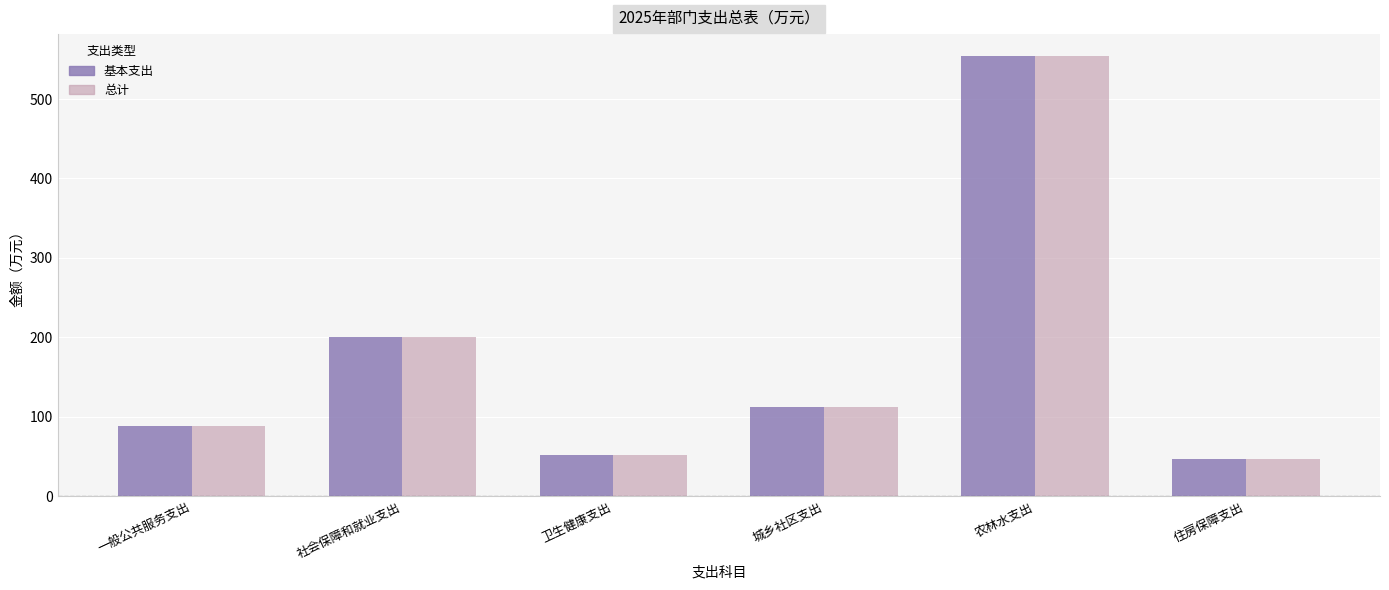

What is the average value of the 总计 series?

175.5